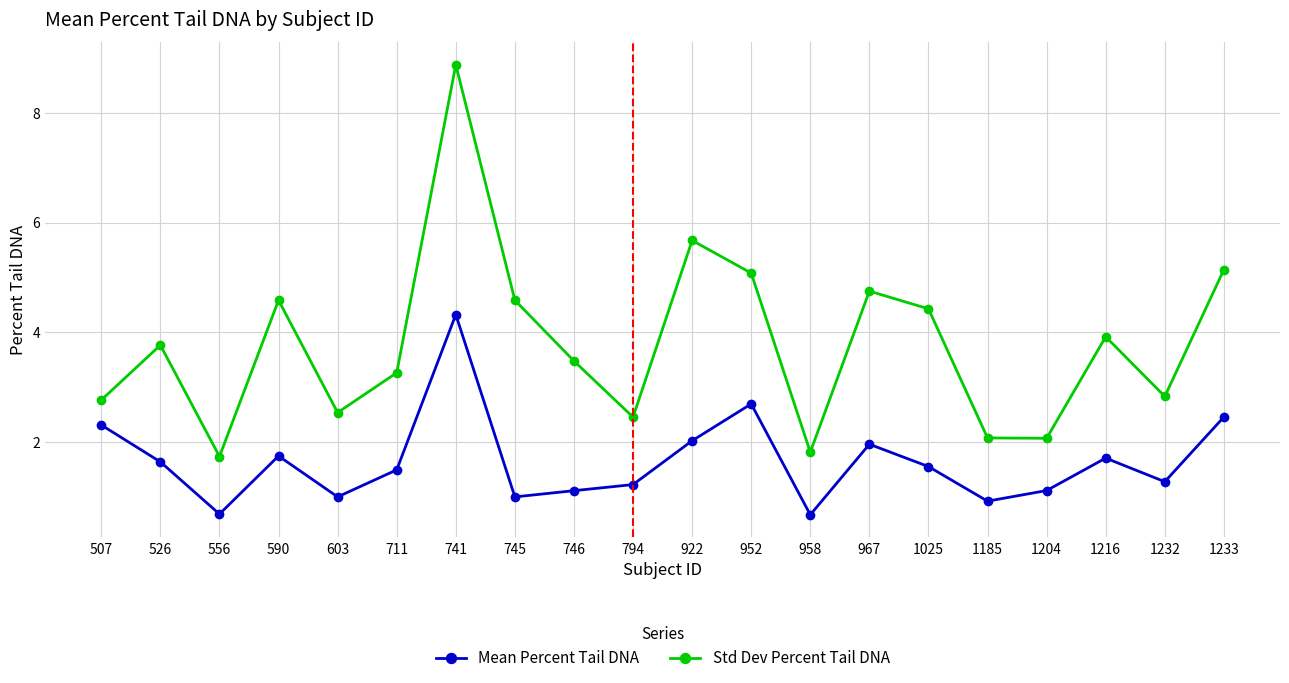

What is the difference between the maximum and second lowest values in the Std Dev Percent Tail DNA series?

7.1